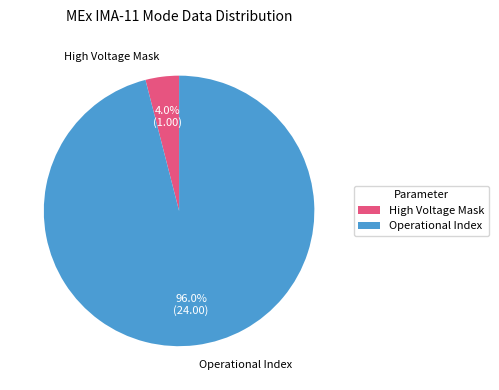

Combined, do Operational Index and High Voltage Mask account for over 50%?

Yes